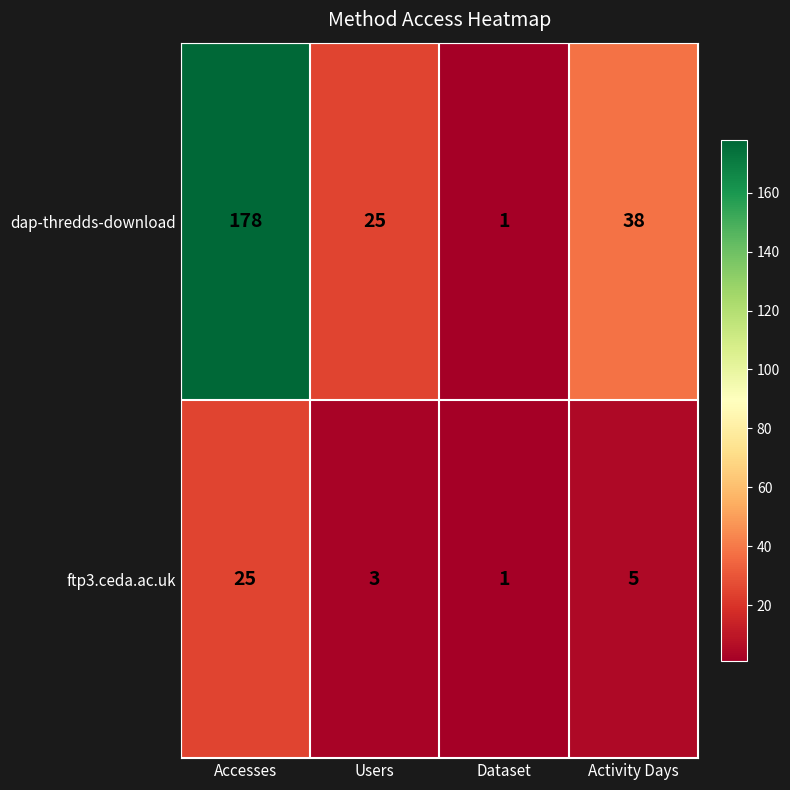

True or false: dap-thredds-download has a value of 38 at Activity Days.

True